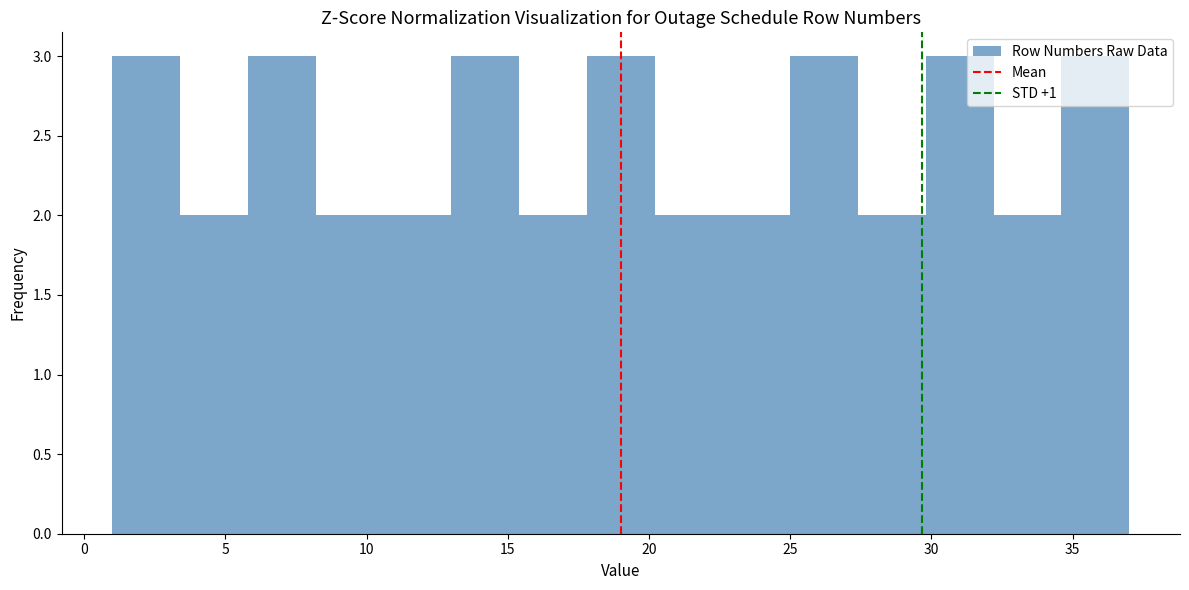

What is the height of the bar covering 1.0 to 3.4 on the x-axis? Neither the bar edges nor the heights are printed on the chart, so give them approximately, as read against the axes.

3